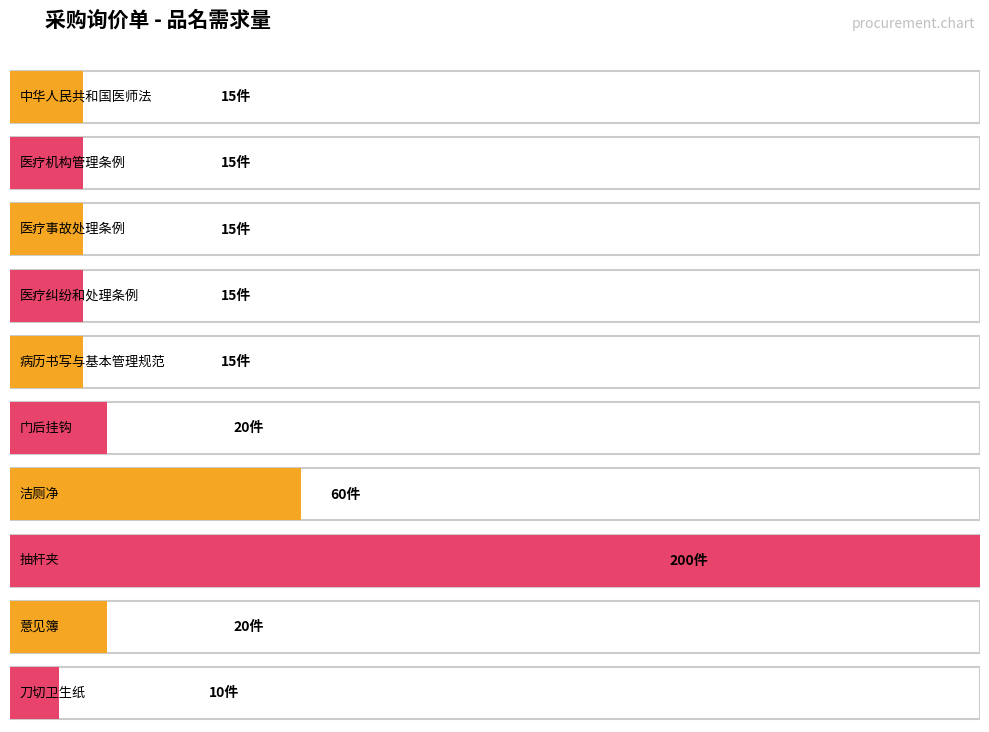

True or false: 需求量 has a value of 348 at 抽杆夹.

False